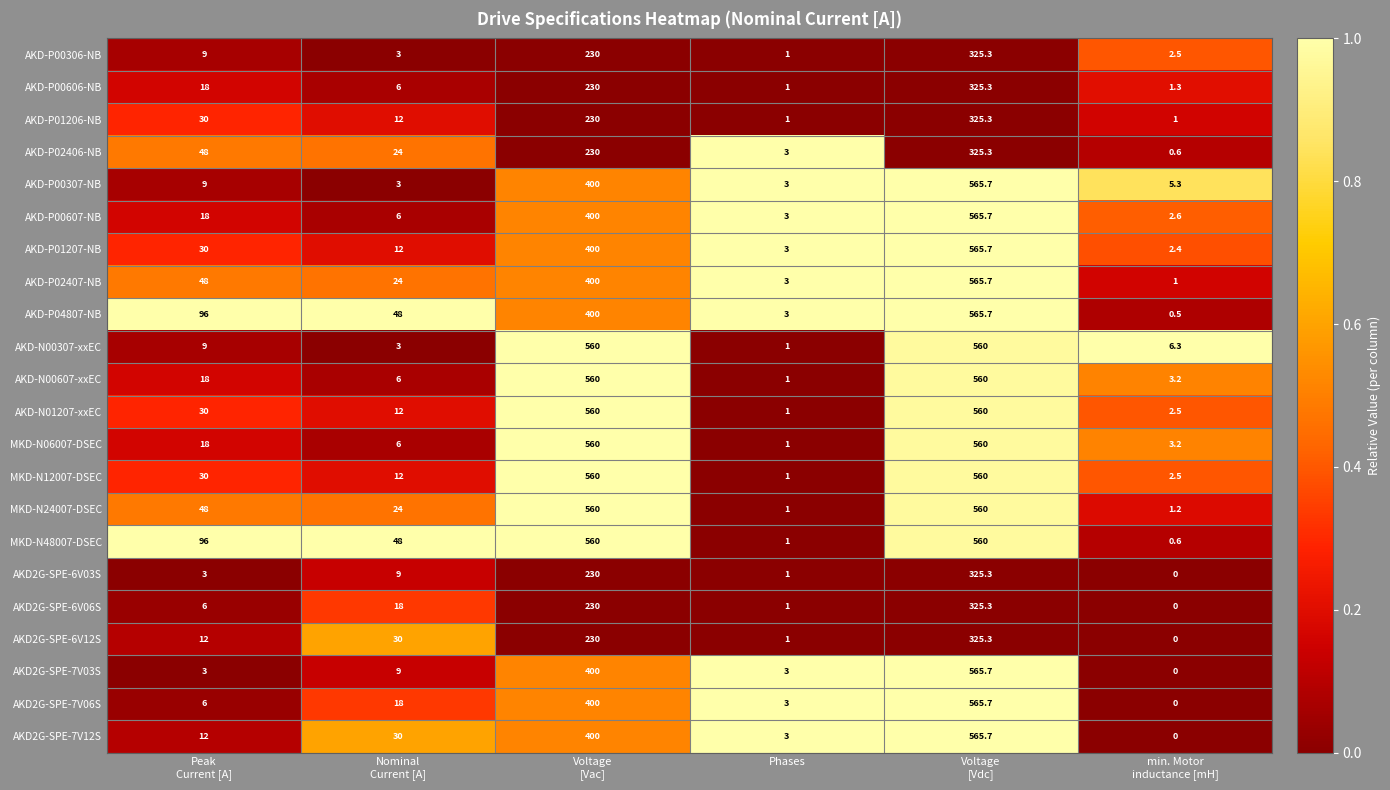

What is the difference between the highest and lowest values at Phases?

2.0